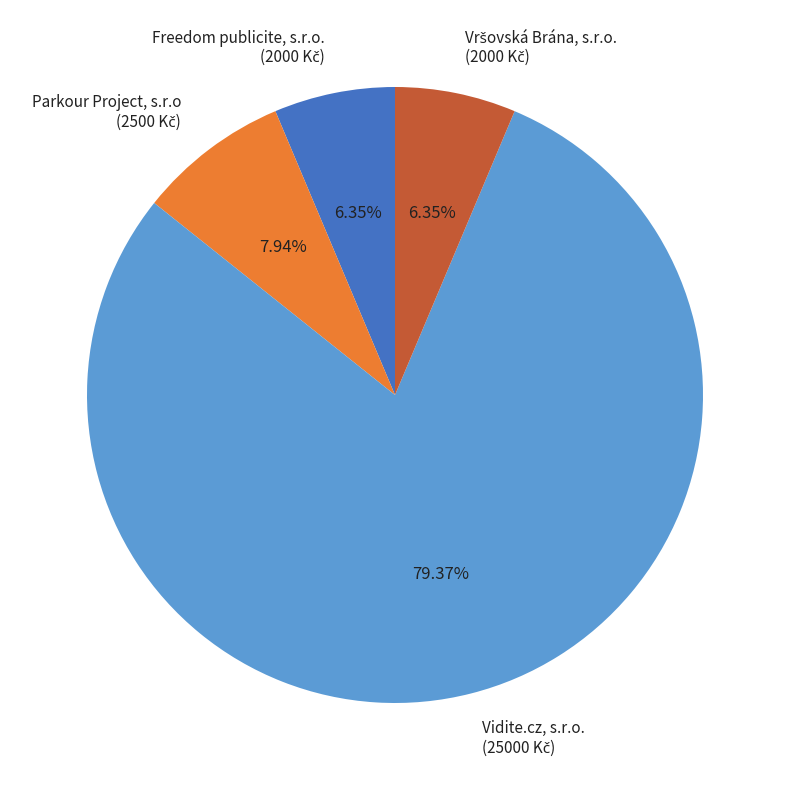

Is there any slice that represents more than half of the pie?

Yes